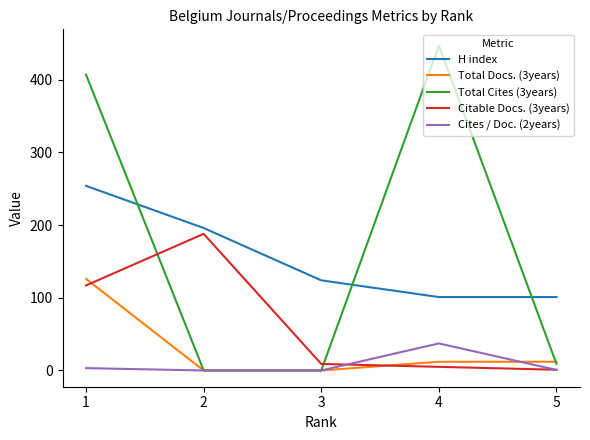

Between which two adjacent categories do H index and Total Cites (3years) first intersect?

1 and 2